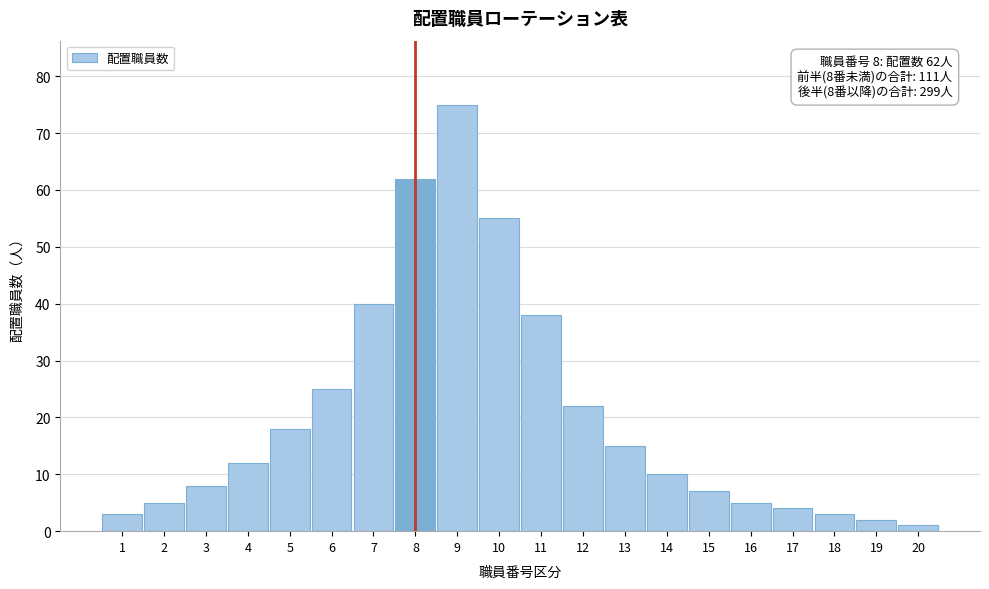

Reading left to right, what are all the values shown in this chart?

1=3	2=5	3=8	4=12	5=18	6=25	7=40	8=62	9=75	10=55	11=38	12=22	13=15	14=10	15=7	16=5	17=4	18=3	19=2	20=1